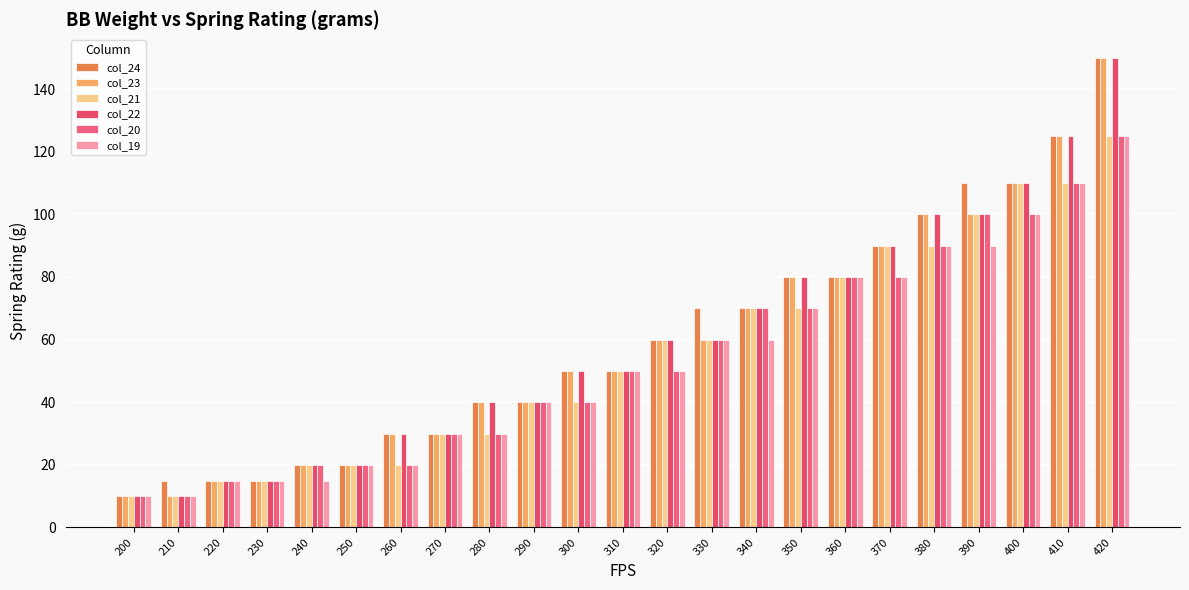

At which category is the sum across all series the highest?

420